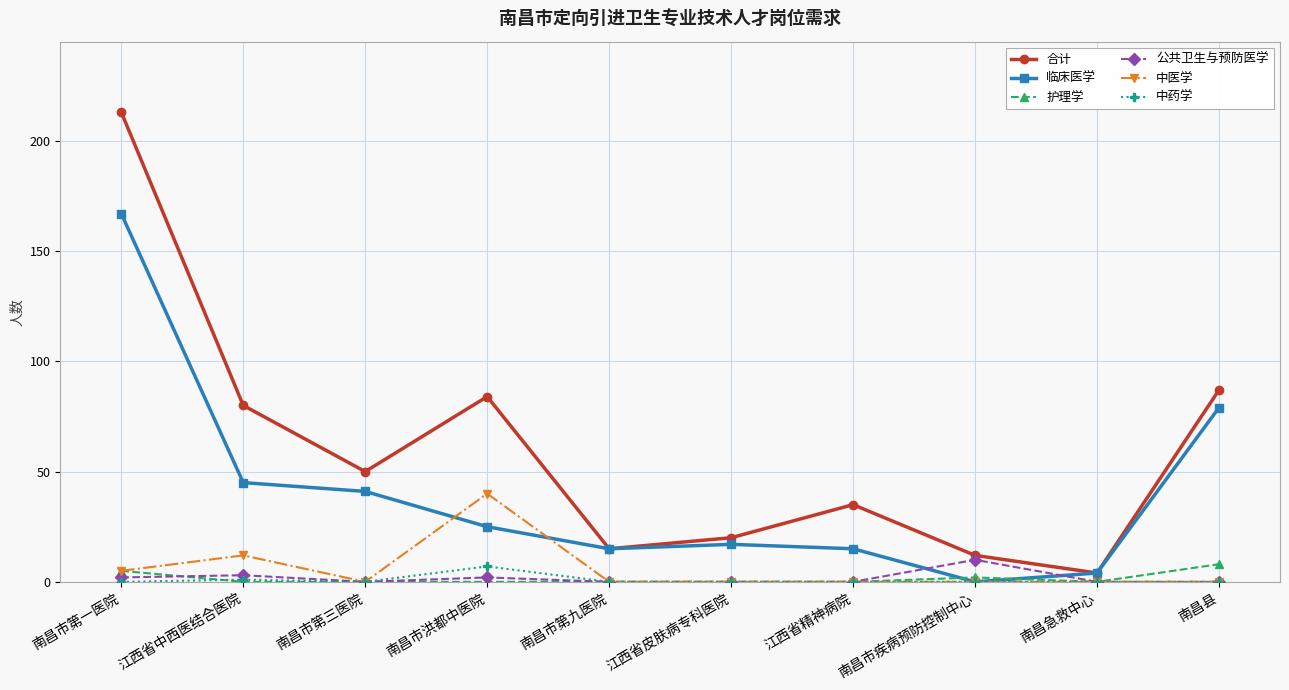

True or false: 中医学 has more than 0 points higher than both neighbors.

True